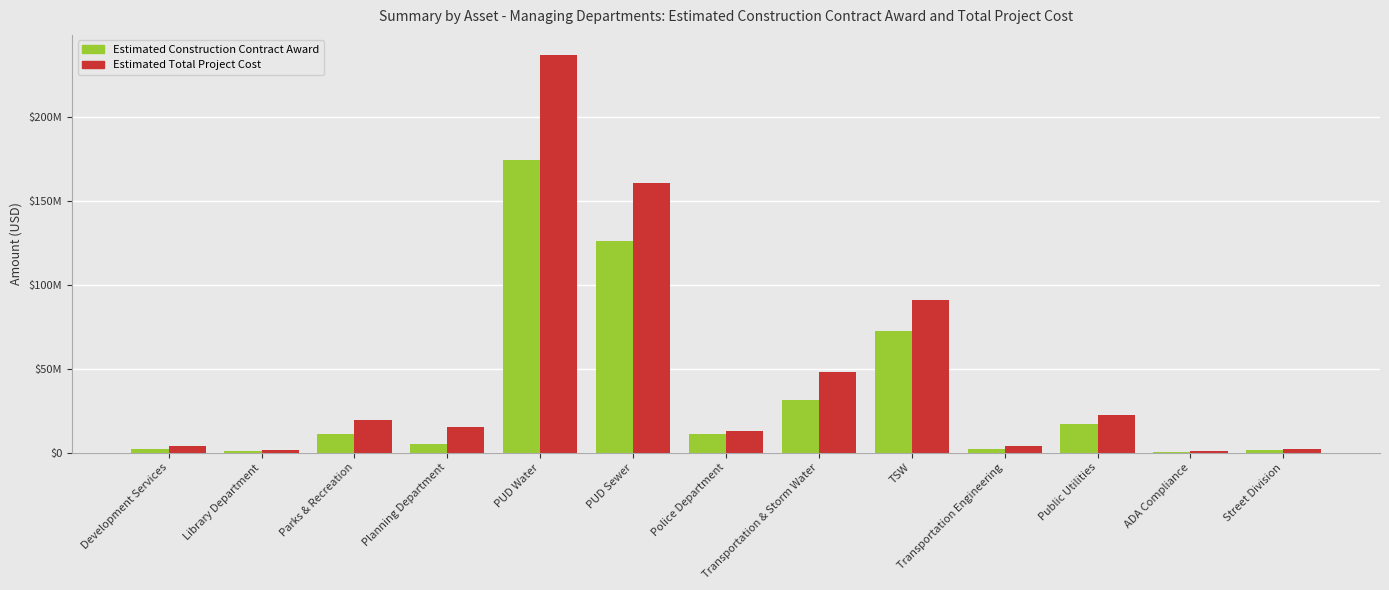

What is the label of the 6th bar from the left?

PUD Sewer